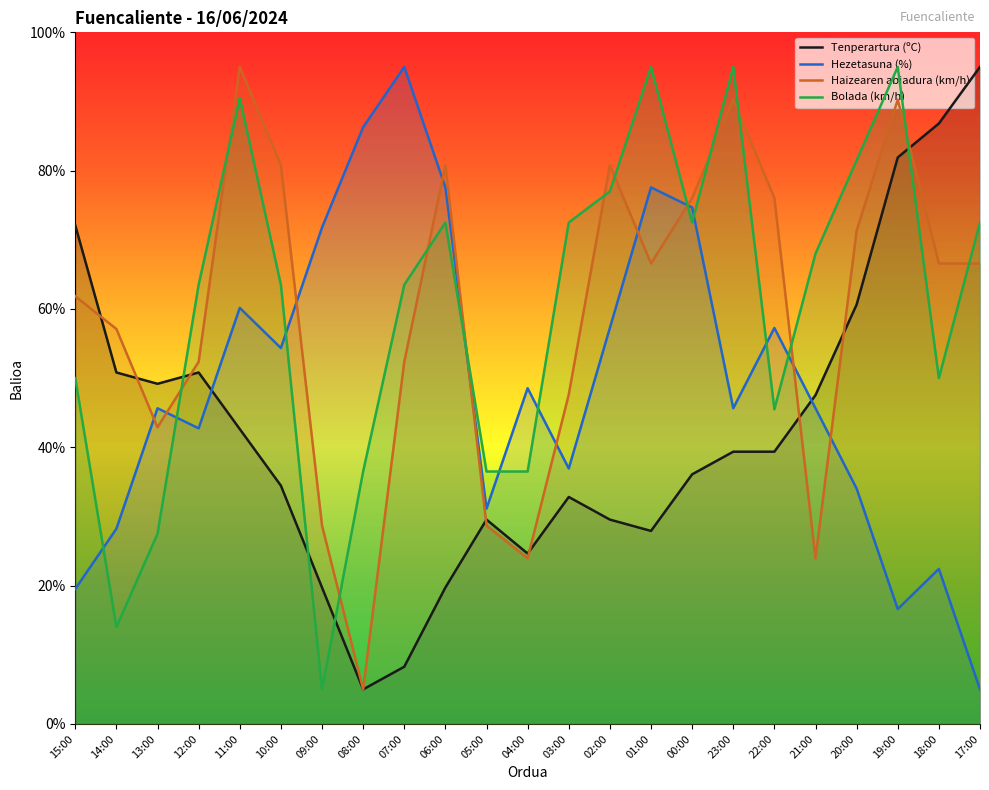

Count the number of categories in the chart.

23